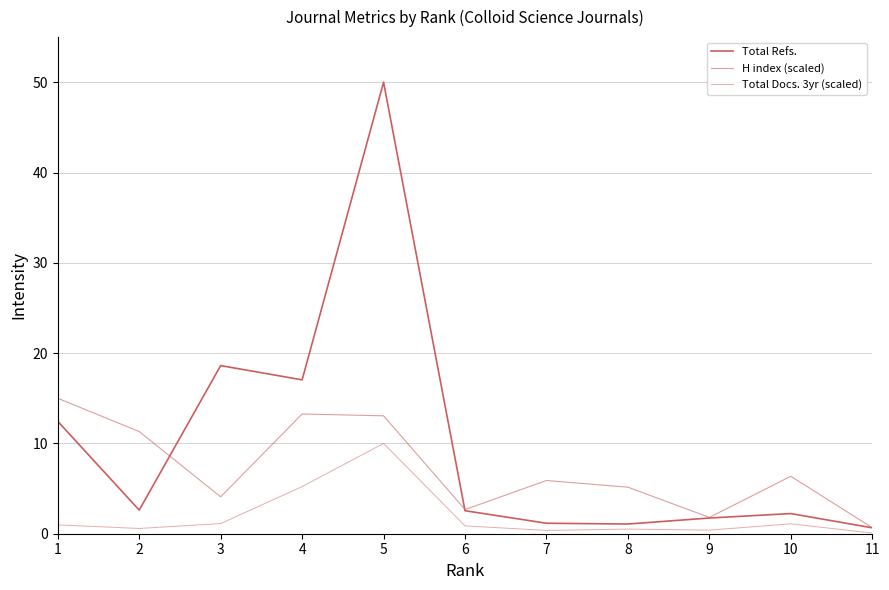

How many lines are shown in the chart?

3